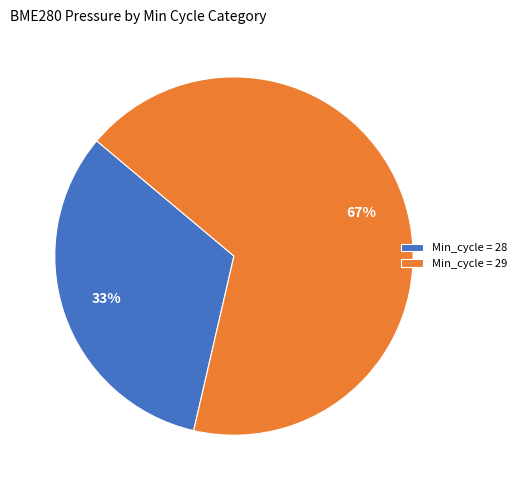

To the nearest percent, what is the average slice percentage?

50%